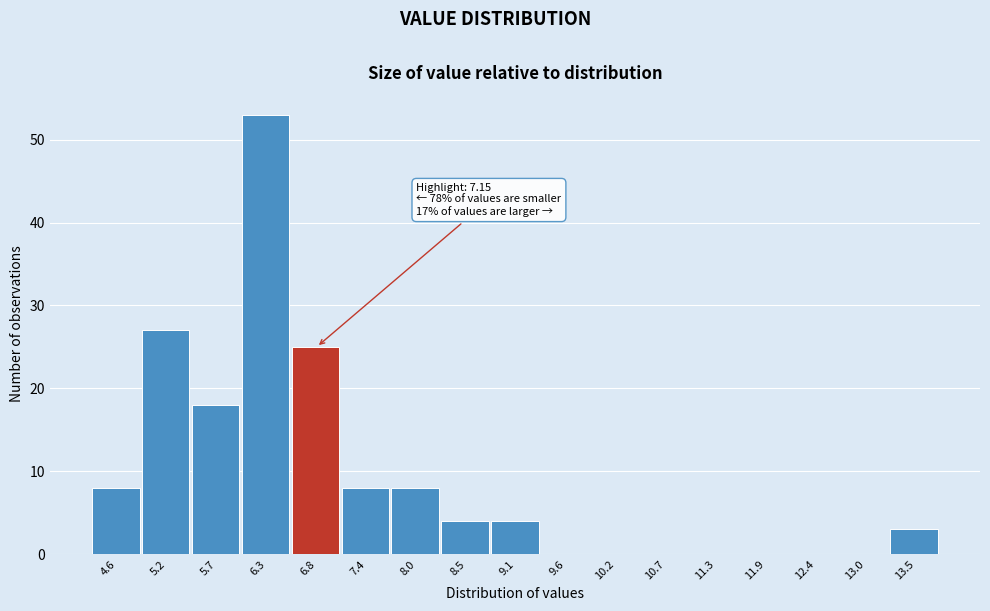

Reading left to right, what are all the values shown in this chart?

4.6=8	5.2=27	5.7=18	6.3=53	6.8=25	7.4=8	8.0=8	8.5=4	9.1=4	9.6=0	10.2=0	10.7=0	11.3=0	11.9=0	12.4=0	13.0=0	13.5=3